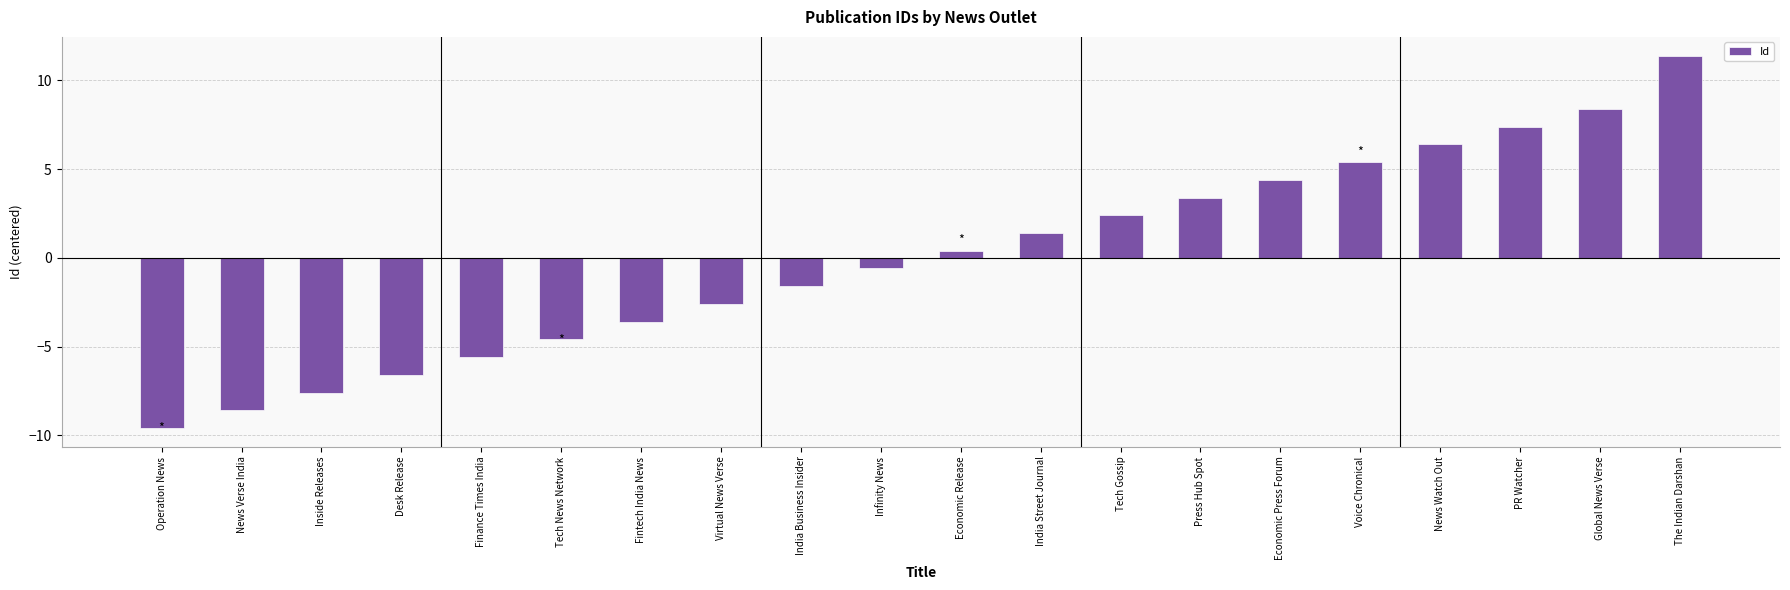

How many data points are above 0?

10